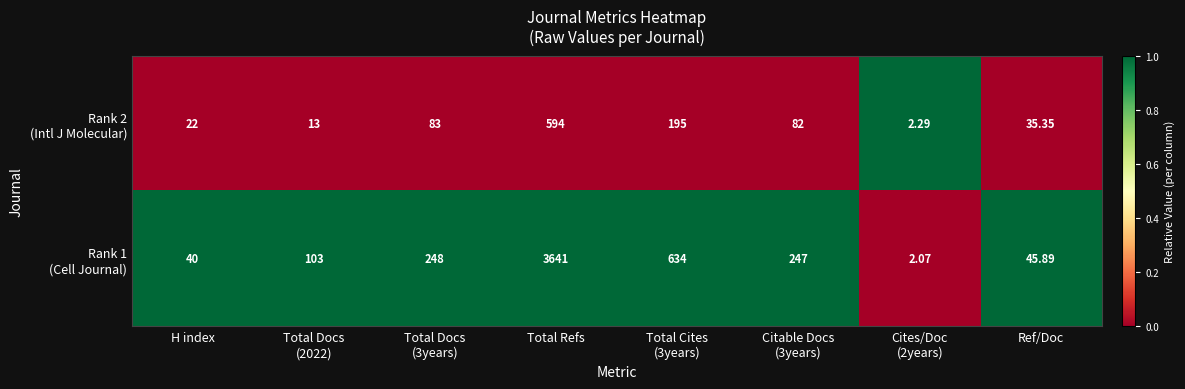

At which category is the sum across all series the highest?

Total Refs